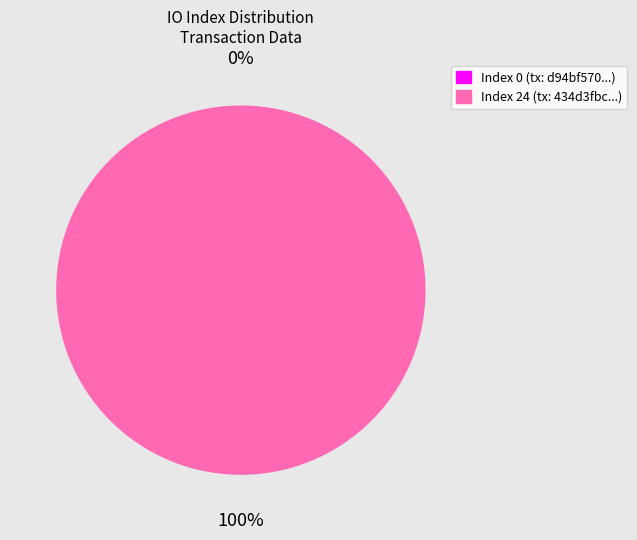

True or false: io_index 0 accounts for 0% of the total.

True